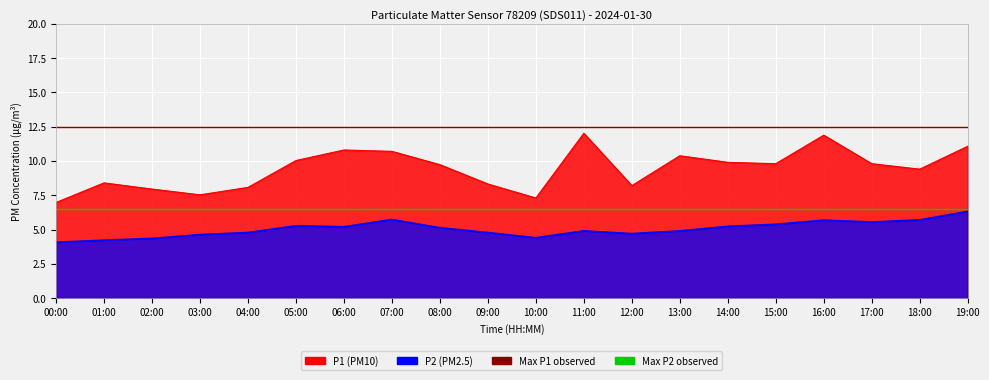

The value of Max P1 observed at 01:00 is 8.7. True or false?

False